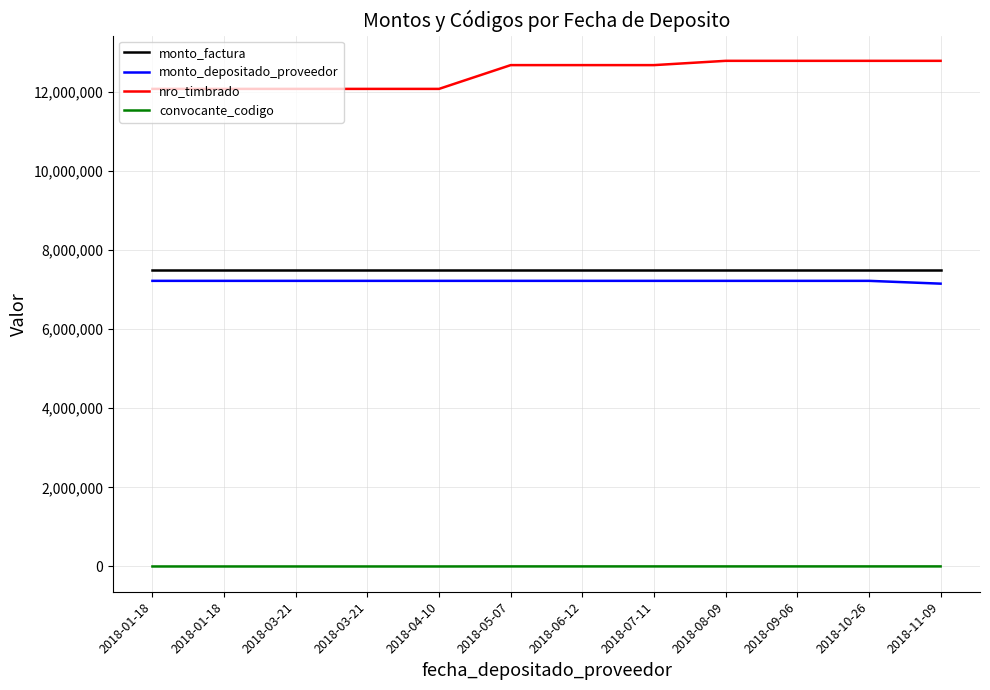

Read the monto_factura value at 2018-06-12.

7500000